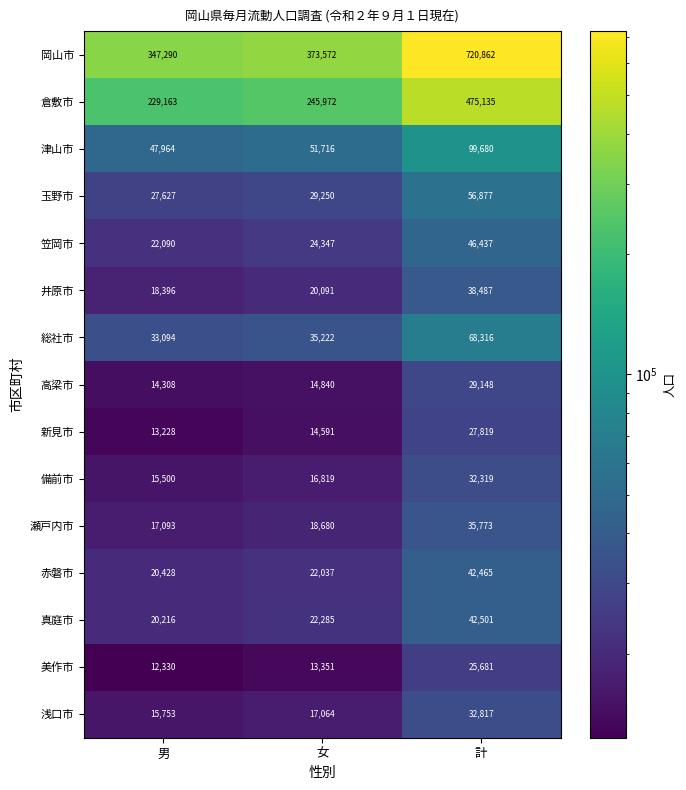

Which category has the lowest value across all series?

男